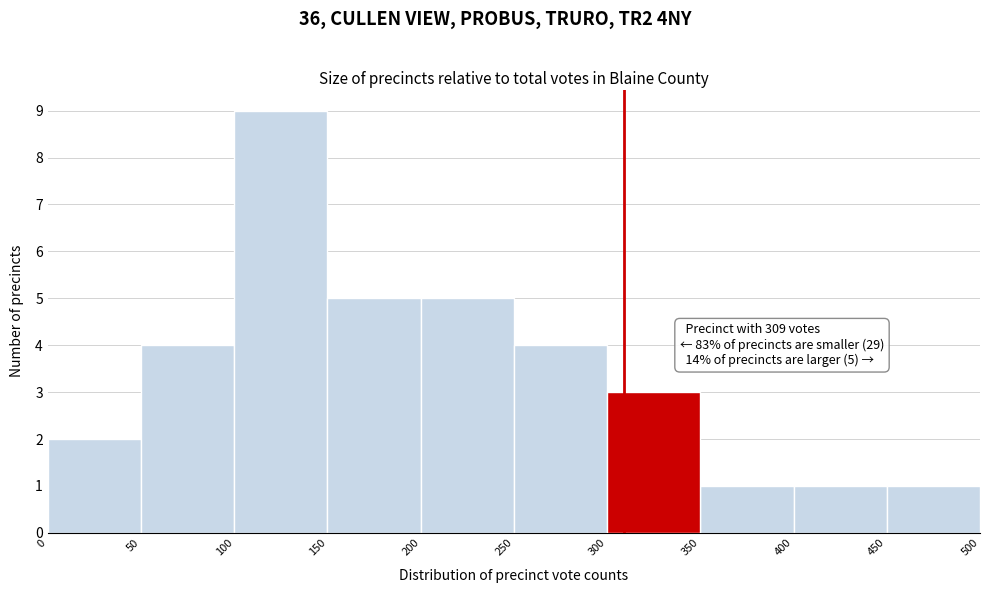

Over which range of the x-axis is the bar tallest?

100 to 150